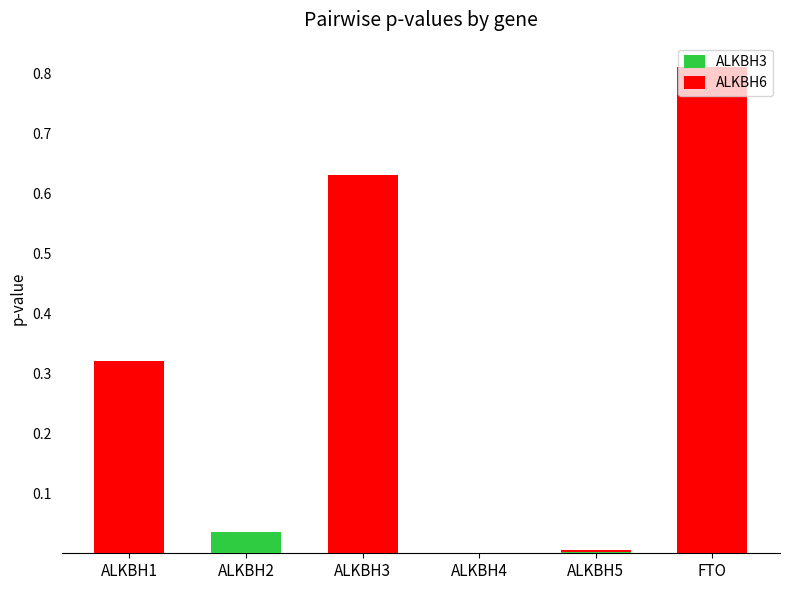

At which label does ALKBH3 reach its peak?

ALKBH2